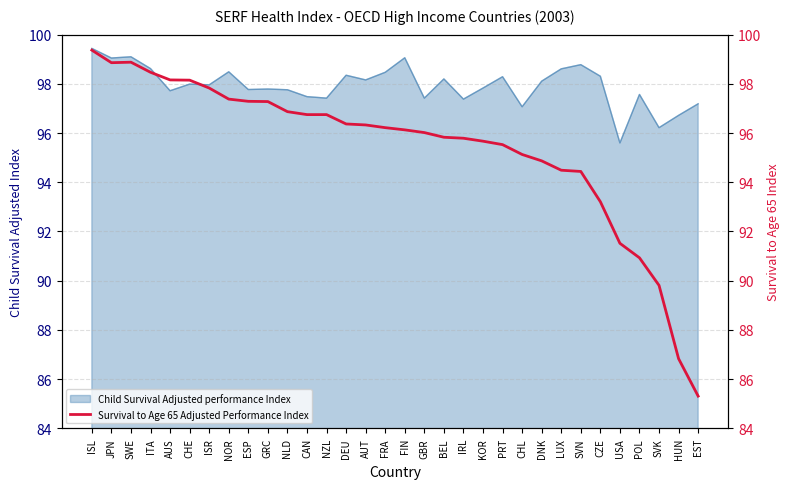

Approximately how many times larger is the value at IRL compared to SVK?

1.1